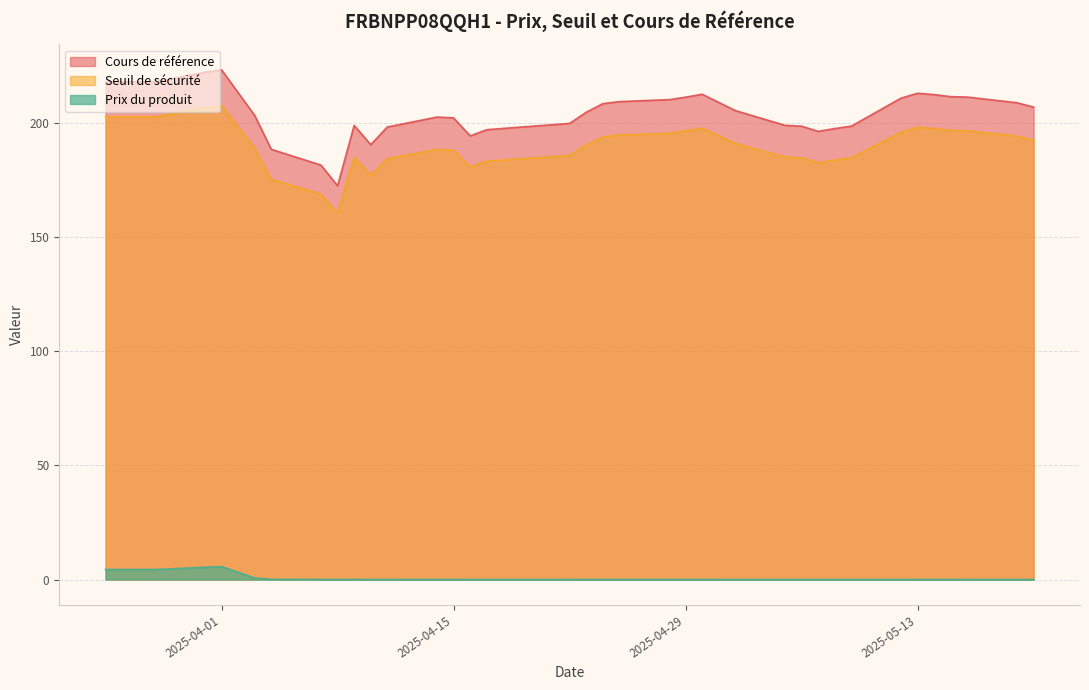

The value of Seuil de sécurité at 2025-04-04 is 85.3. True or false?

False